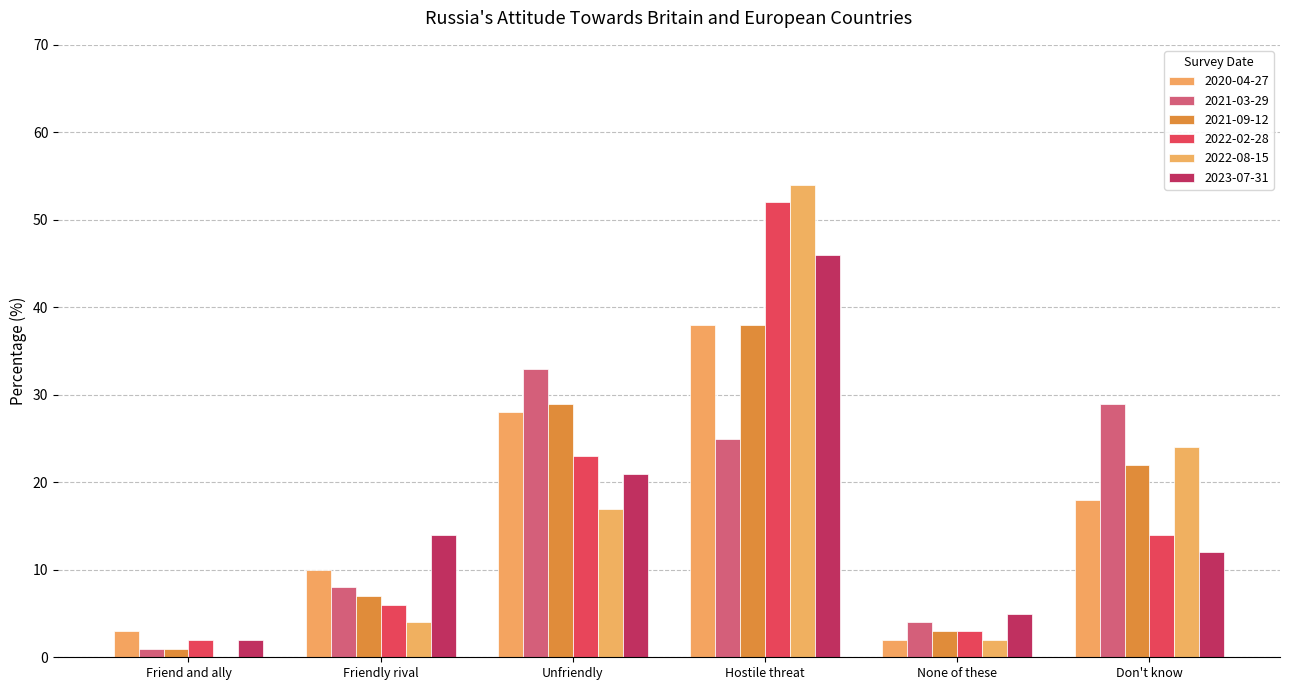

Reading left to right, extract all data points from this chart.

2020-04-27: Friend and ally=3.0	Friendly rival=10.0	Unfriendly=28.0	Hostile threat=38.0	None of these=2.0	Don't know=18.0
2021-03-29: Friend and ally=1.0	Friendly rival=8.0	Unfriendly=33.0	Hostile threat=25.0	None of these=4.0	Don't know=29.0
2021-09-12: Friend and ally=1.0	Friendly rival=7.0	Unfriendly=29.0	Hostile threat=38.0	None of these=3.0	Don't know=22.0
2022-02-28: Friend and ally=2.0	Friendly rival=6.0	Unfriendly=23.0	Hostile threat=52.0	None of these=3.0	Don't know=14.0
2022-08-15: Friend and ally=0.0	Friendly rival=4.0	Unfriendly=17.0	Hostile threat=54.0	None of these=2.0	Don't know=24.0
2023-07-31: Friend and ally=2.0	Friendly rival=14.0	Unfriendly=21.0	Hostile threat=46.0	None of these=5.0	Don't know=12.0